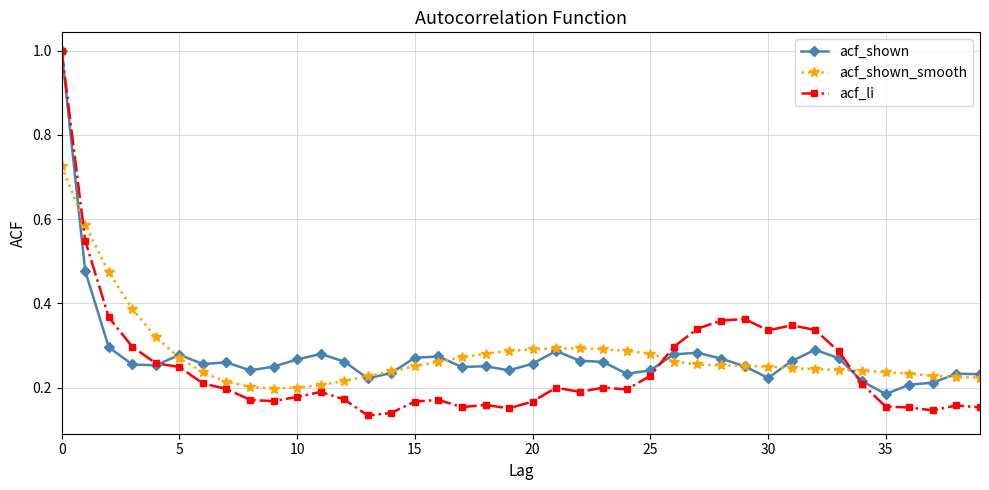

What are all the series names shown in the legend?

acf_shown, acf_shown_smooth, acf_li